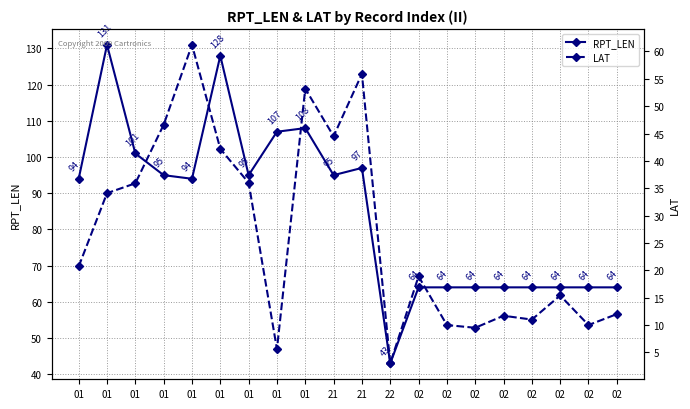

What is the difference between the LAT values at 01 and 02?

36.6